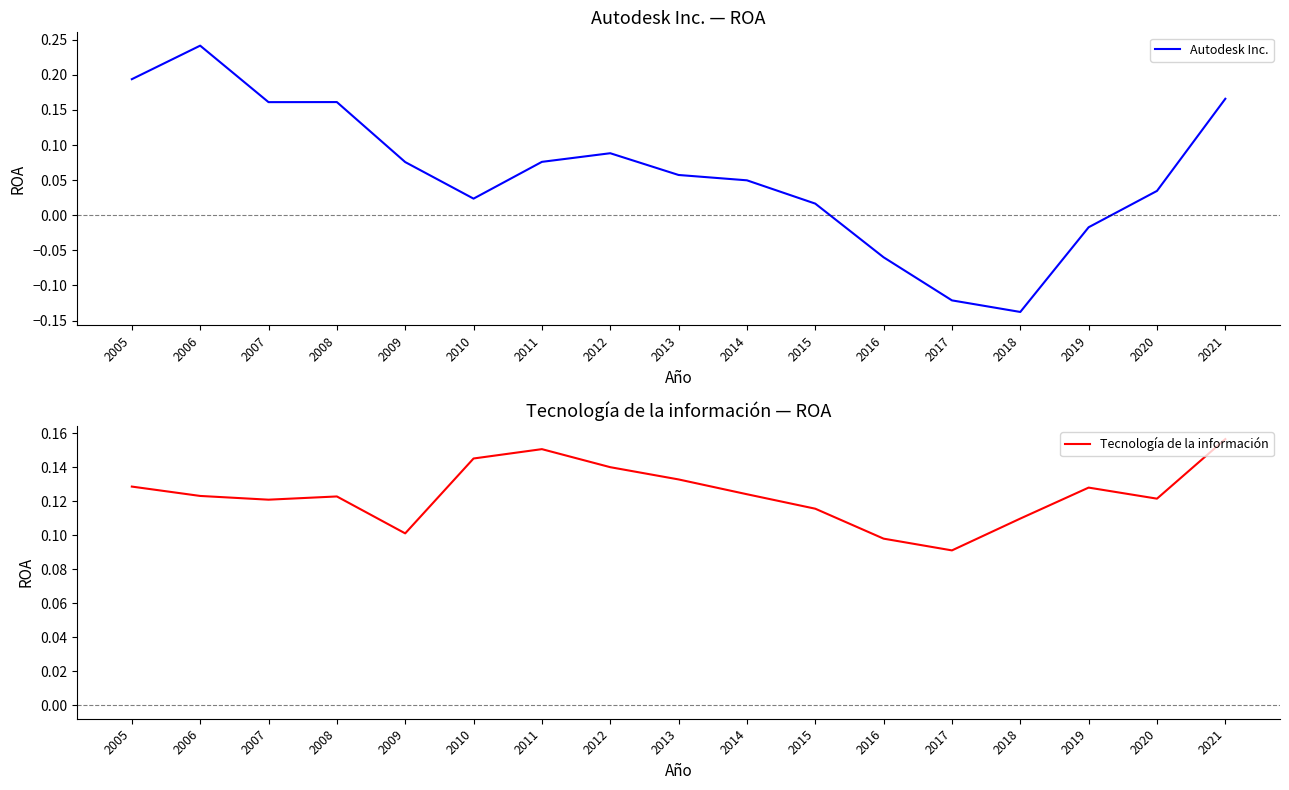

The Autodesk Inc. series shows -0.1 at 2018. True or false?

False